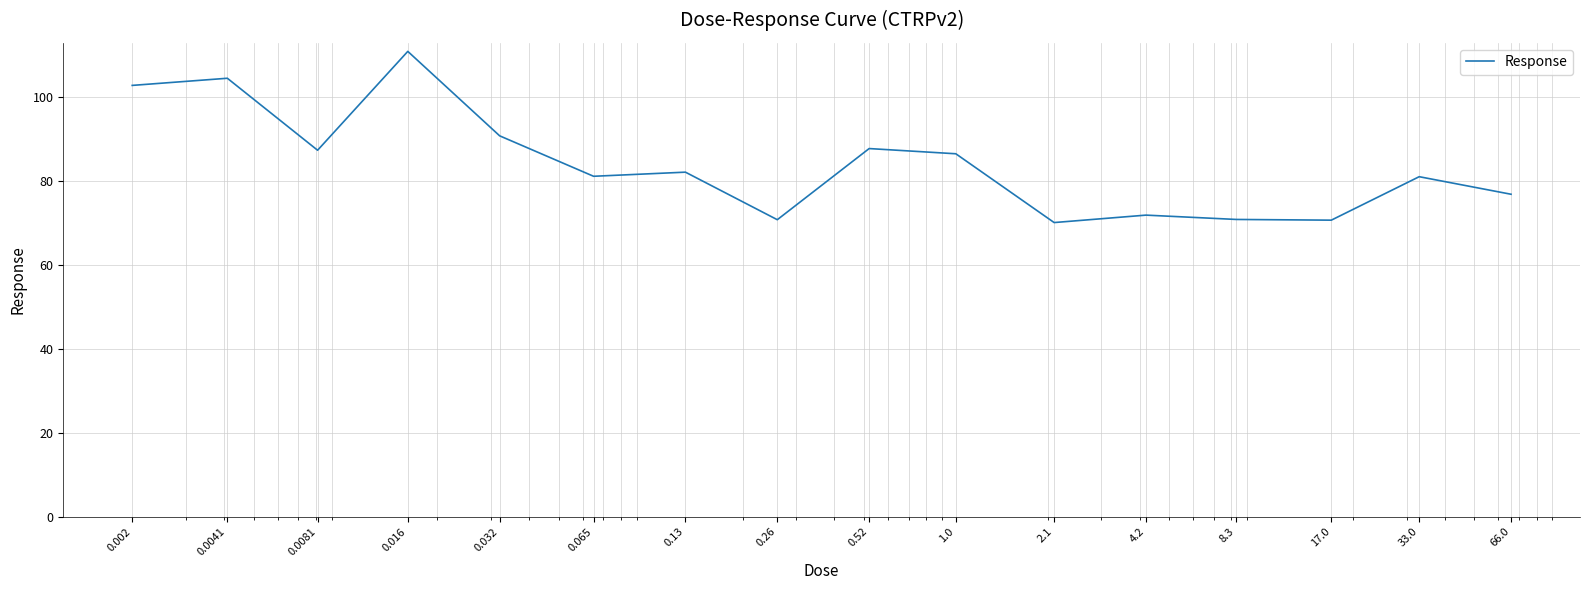

What is the minimum value shown in the chart?

70.0